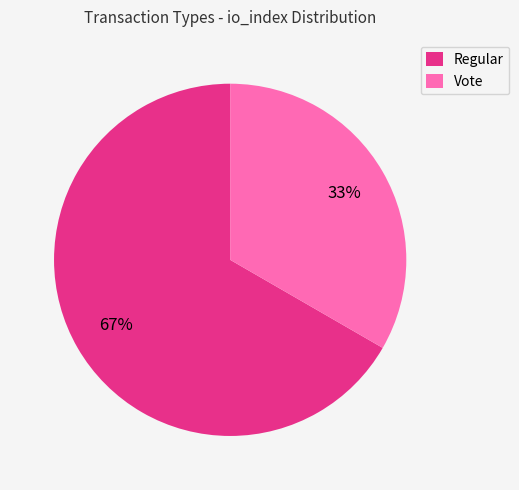

What percentage is the Regular slice, to the nearest percent?

67%